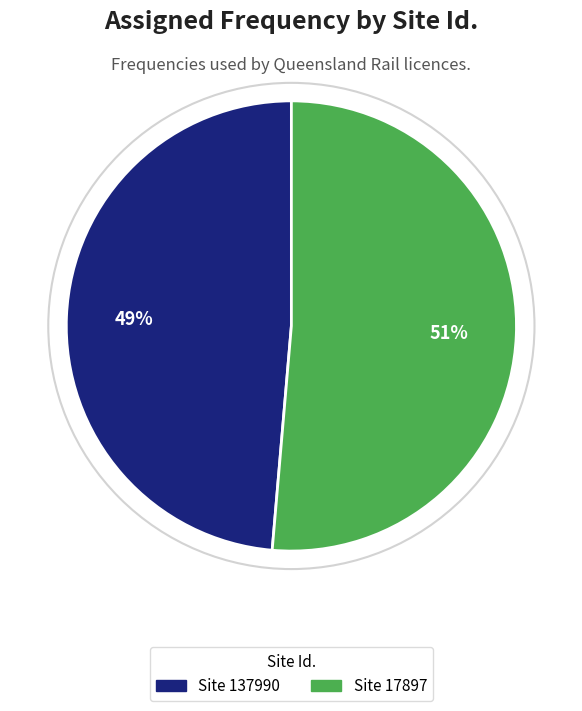

Does any single category account for the majority?

Yes